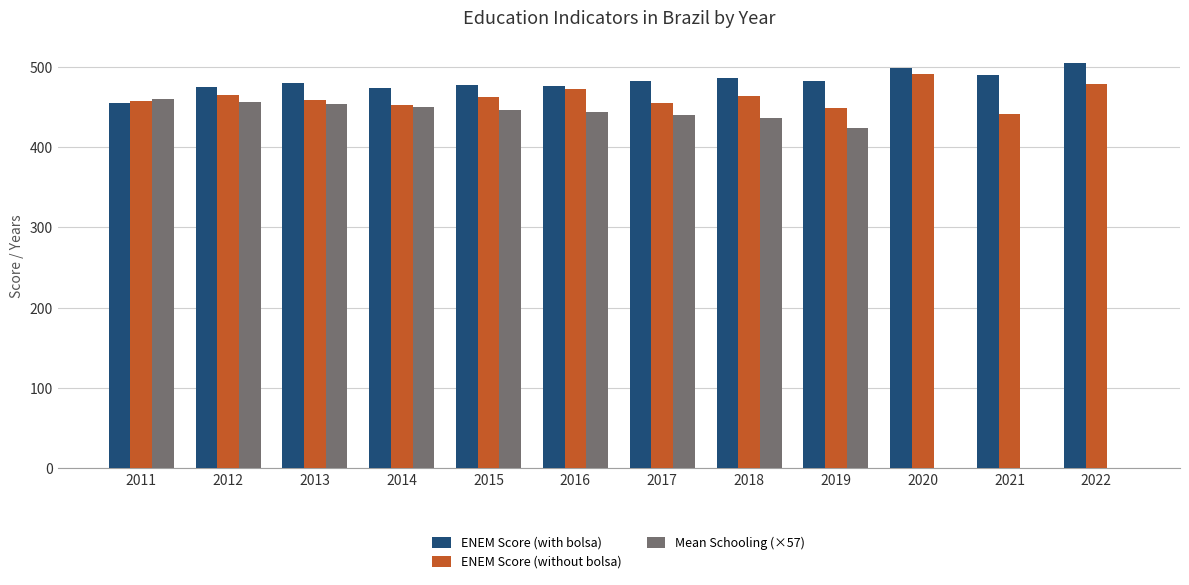

What is the total value across all series at 2022?

983.4